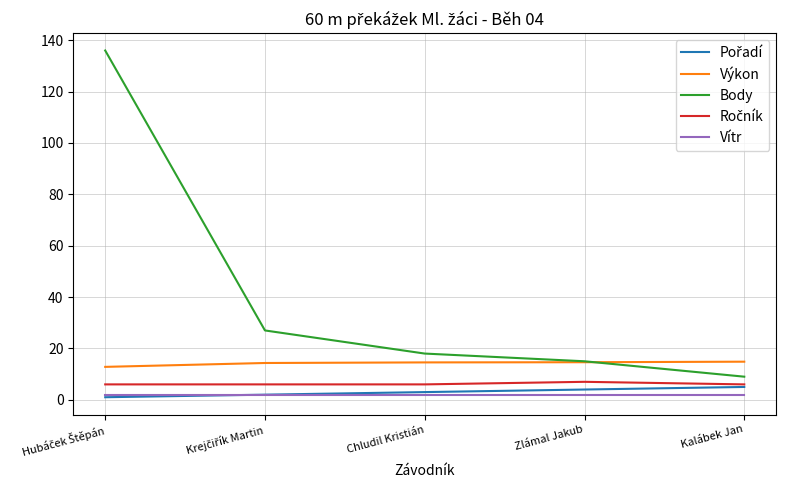

What is the greatest value displayed?

136.0